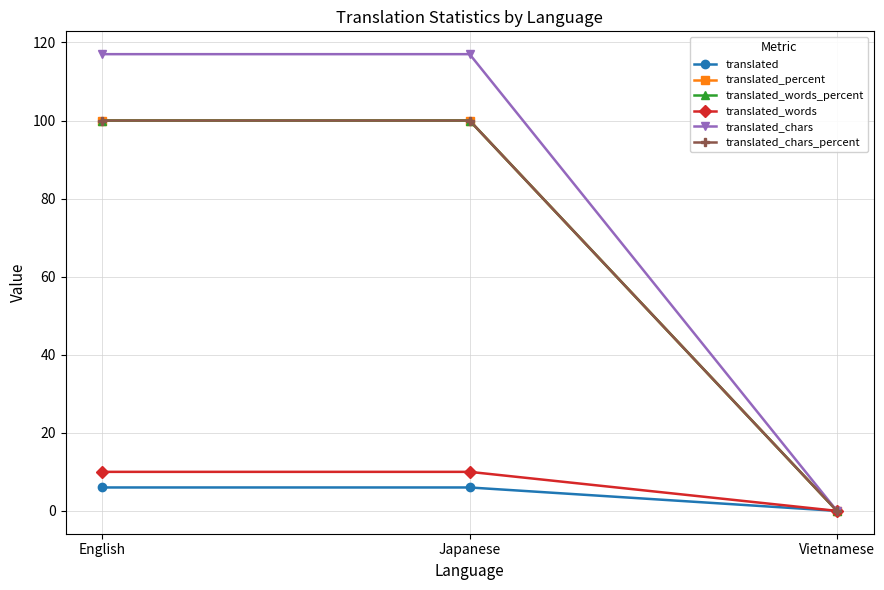

Reading left to right, transcribe all the data shown in this chart.

translated: English=6	Japanese=6	Vietnamese=0
translated_percent: English=100	Japanese=100	Vietnamese=0
translated_words_percent: English=100	Japanese=100	Vietnamese=0
translated_words: English=10	Japanese=10	Vietnamese=0
translated_chars: English=117	Japanese=117	Vietnamese=0
translated_chars_percent: English=100	Japanese=100	Vietnamese=0